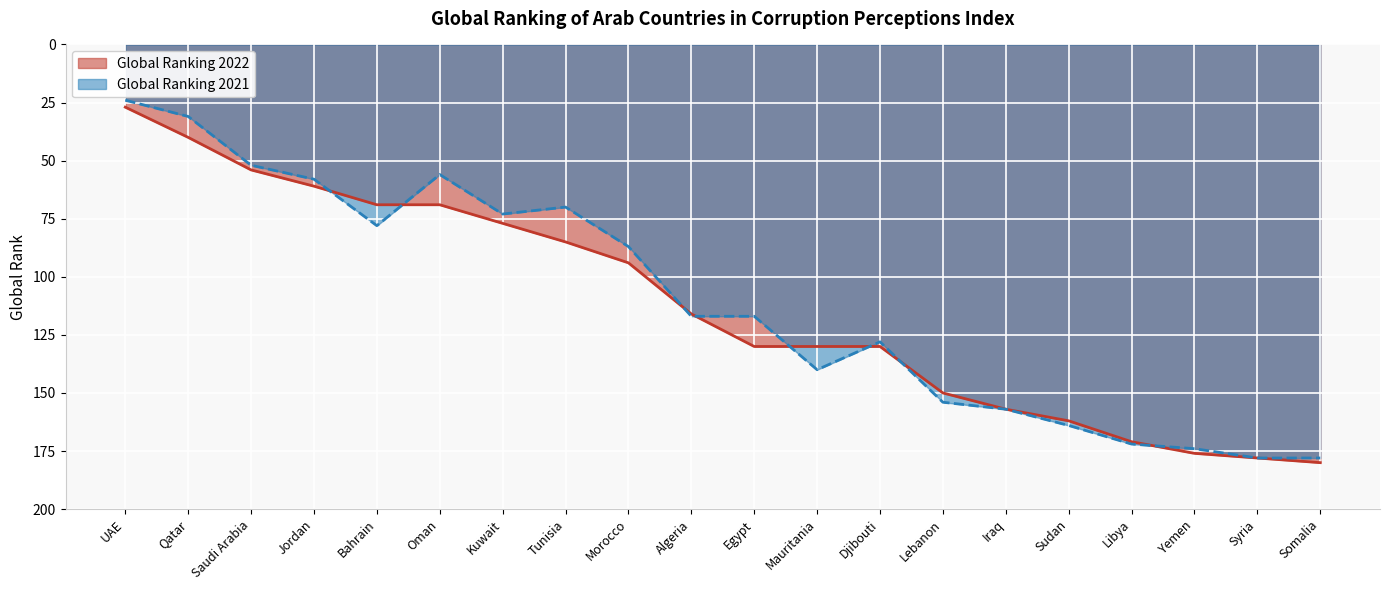

True or false: Global Ranking 2021 has a value of 78 at Bahrain.

True